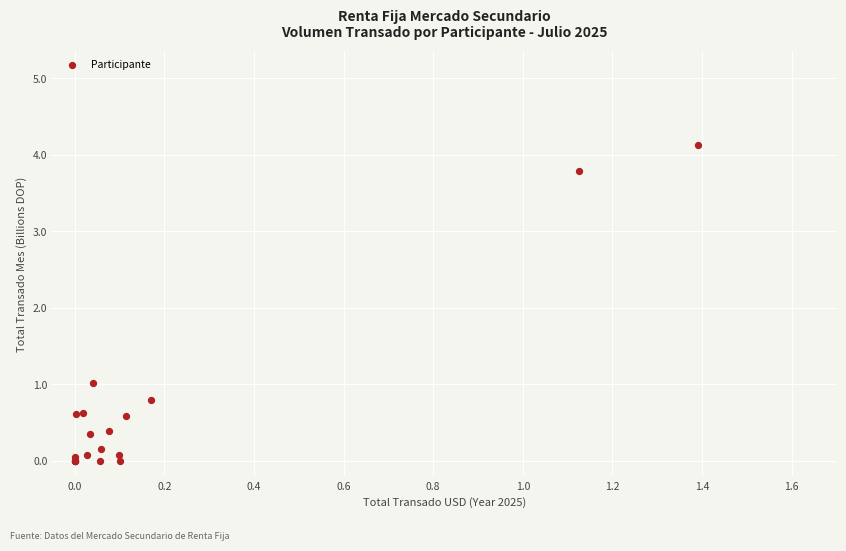

What Y value in the scatter plot is closest to 2?

1.0